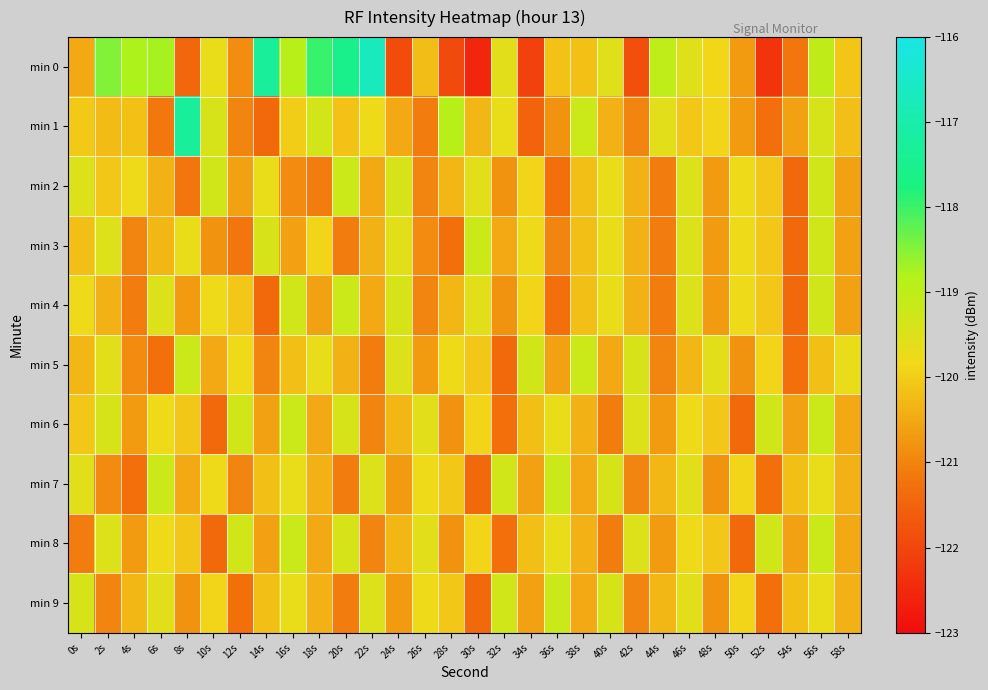

Which series changed the most between 18s and 38s?

min 0